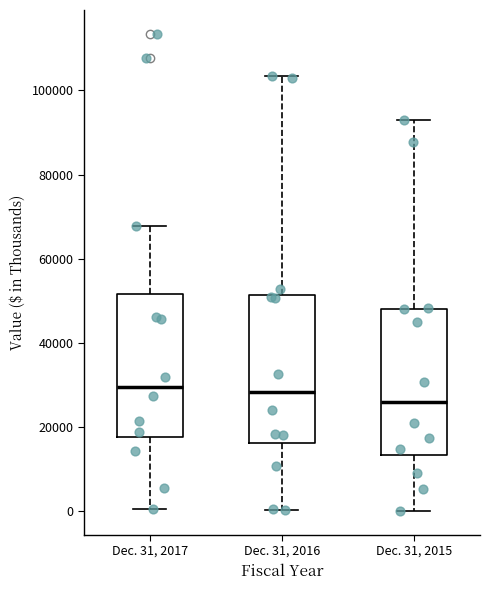

Which box has the lowest median line?

Dec. 31, 2015